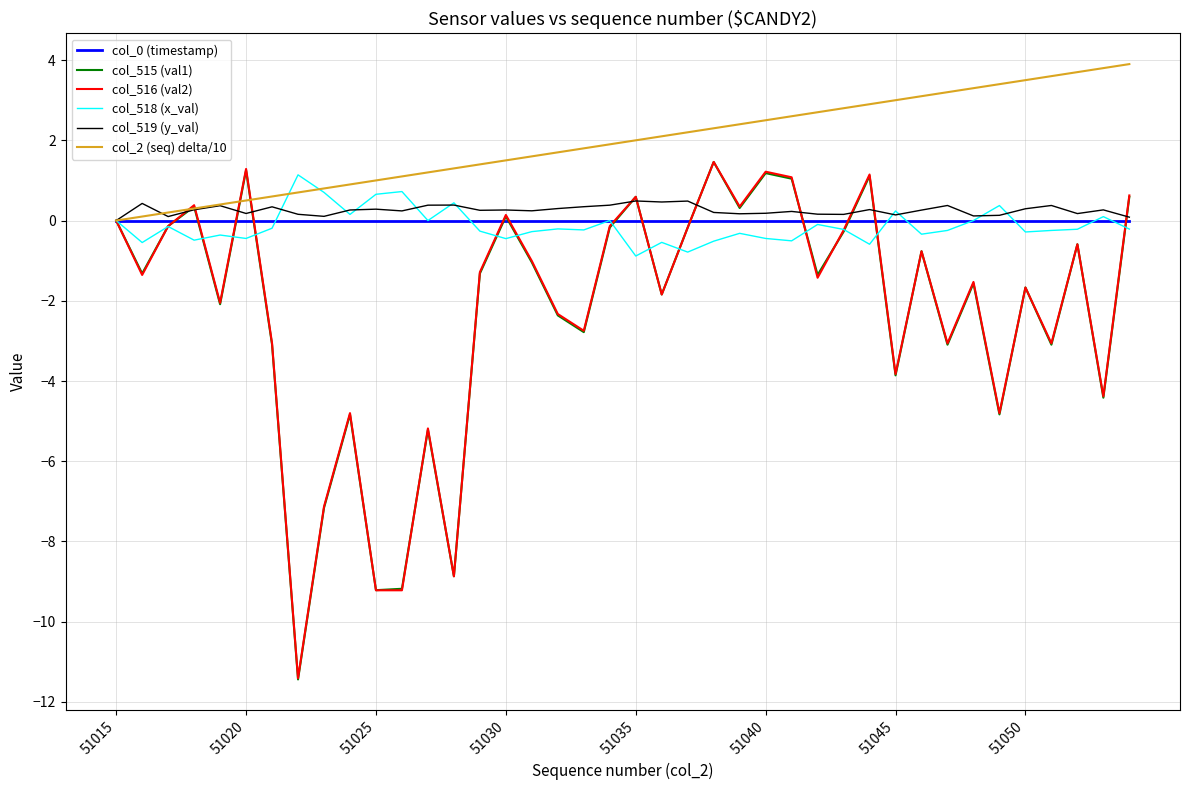

What is the lowest value of the col_515 (val1) series?

-11.4